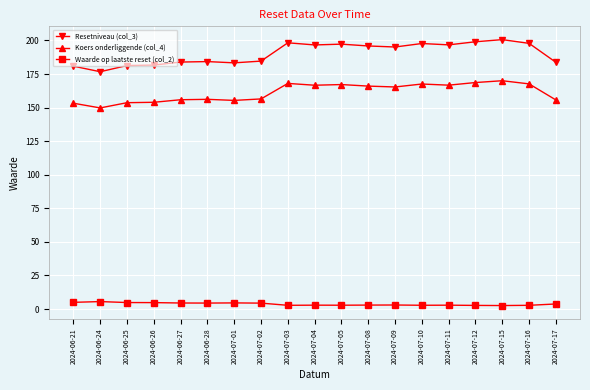

At how many categories does at least one series exceed 121?

19